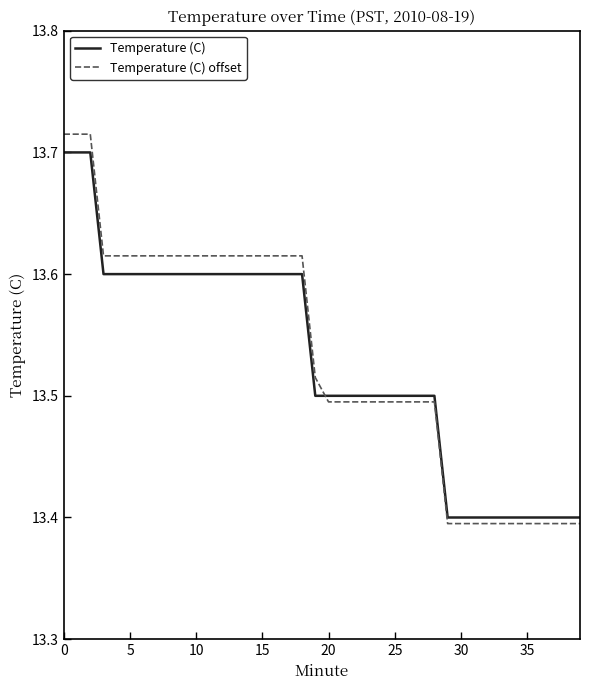

What is the sum of all Temperature (C) values?

541.1